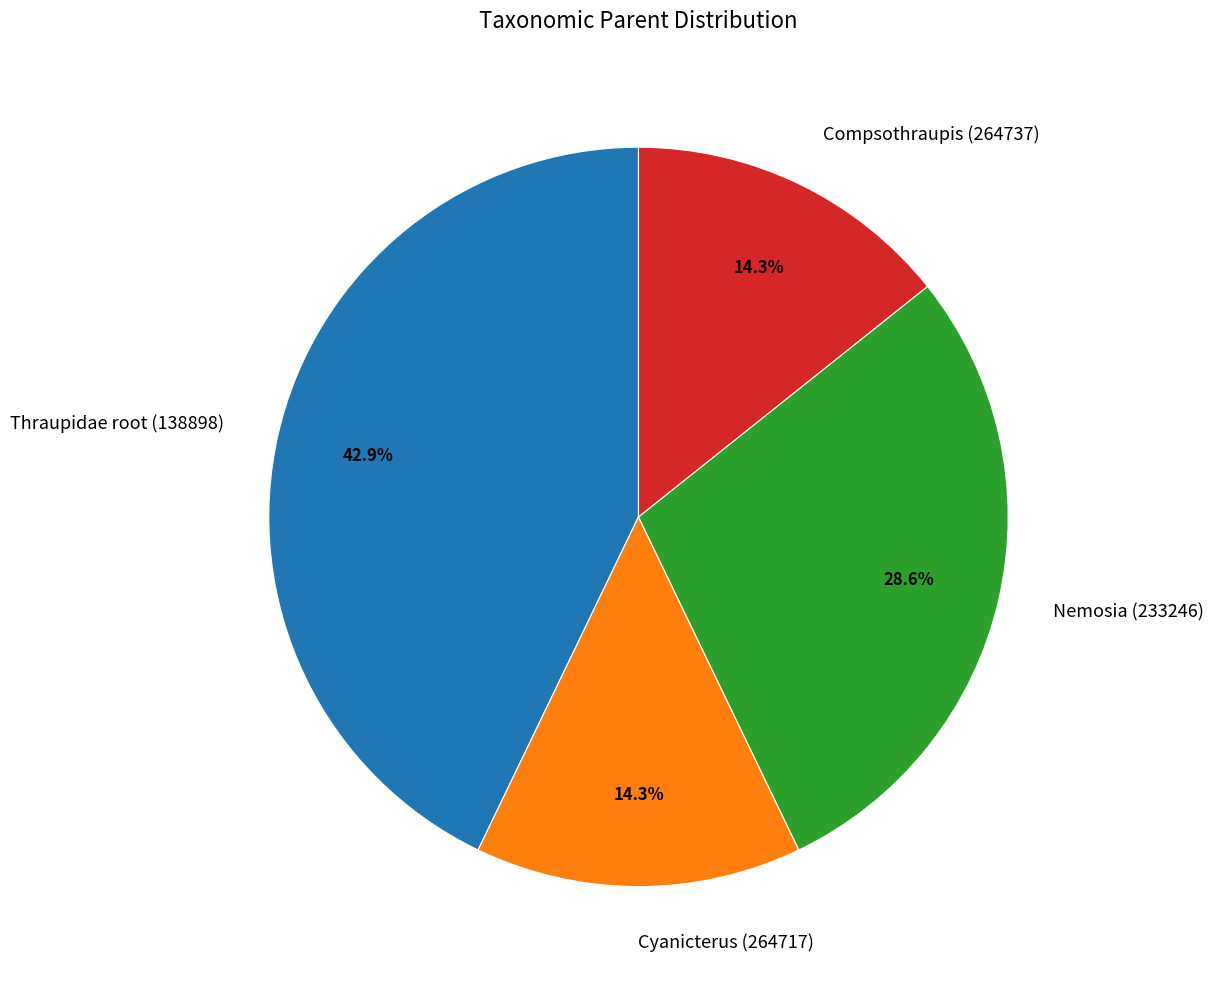

How many slices are in this pie chart?

4